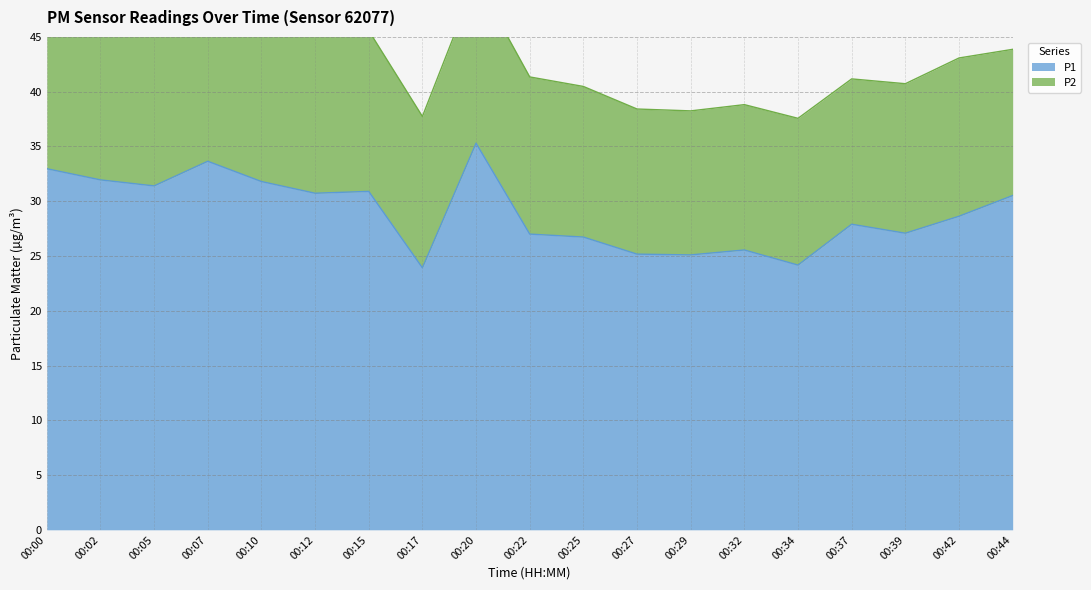

At which category does the chart reach its peak across all series?

00:20